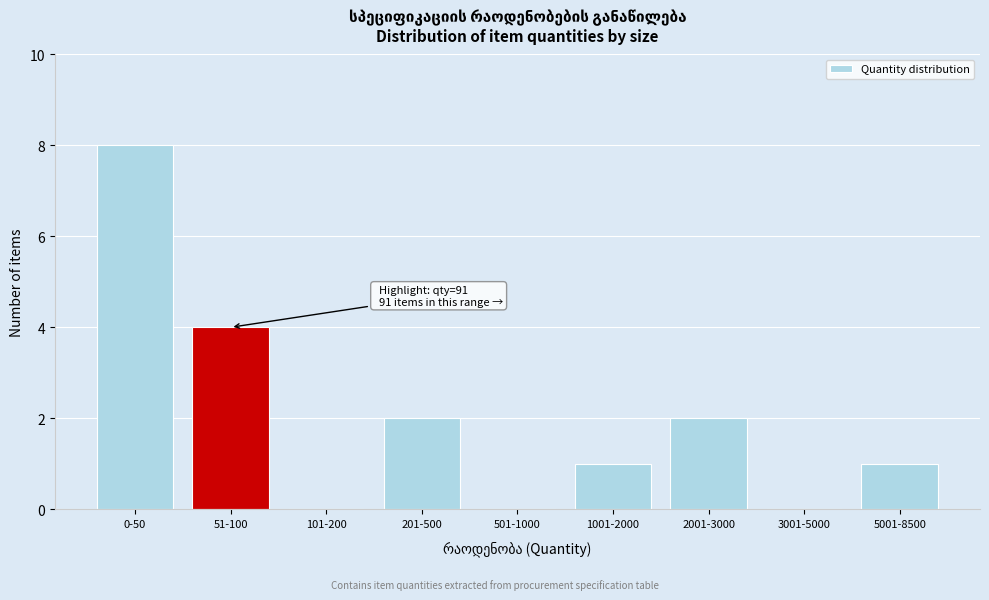

Reading left to right, what are all the values shown in this chart?

0-50=8	51-100=4	101-200=0	201-500=2	501-1000=0	1001-2000=1	2001-3000=2	3001-5000=0	5001-8500=1